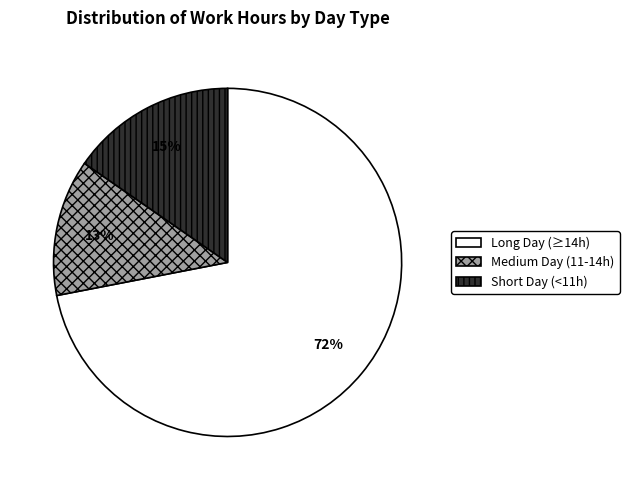

To the nearest percent, what is the average slice percentage?

33%